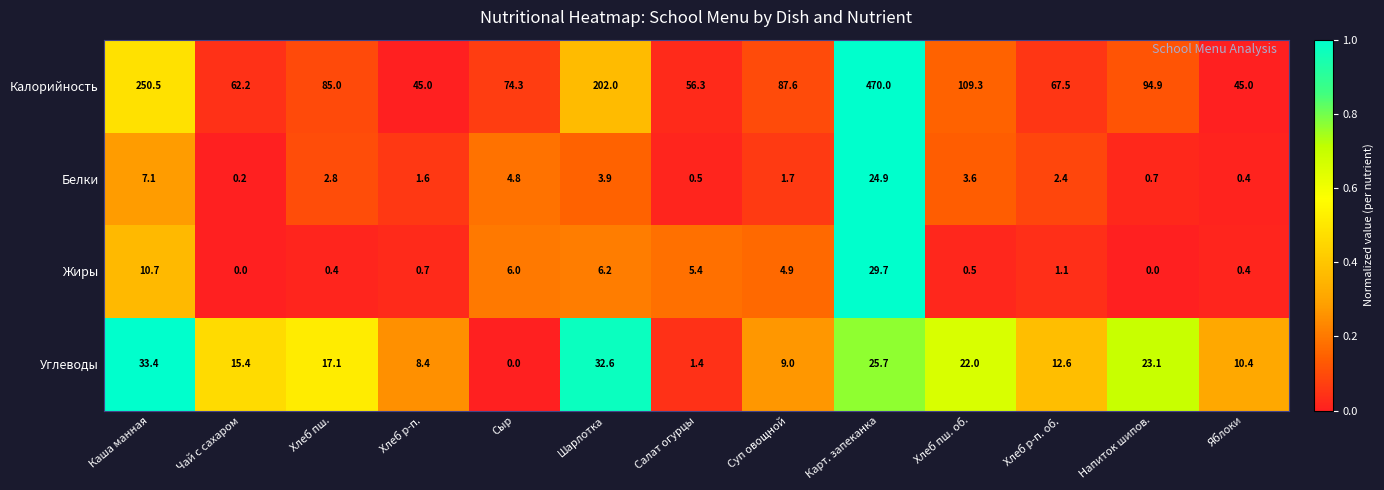

Which series has the largest total across all categories?

Калорийность